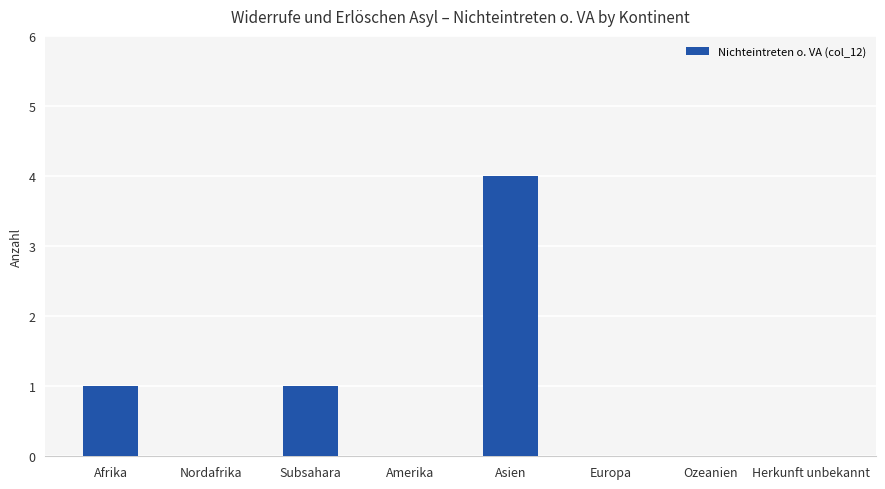

Reading right to left, transcribe all the data shown in this chart.

Herkunft unbekannt=0	Ozeanien=0	Europa=0	Asien=4	Amerika=0	Subsahara=1	Nordafrika=0	Afrika=1